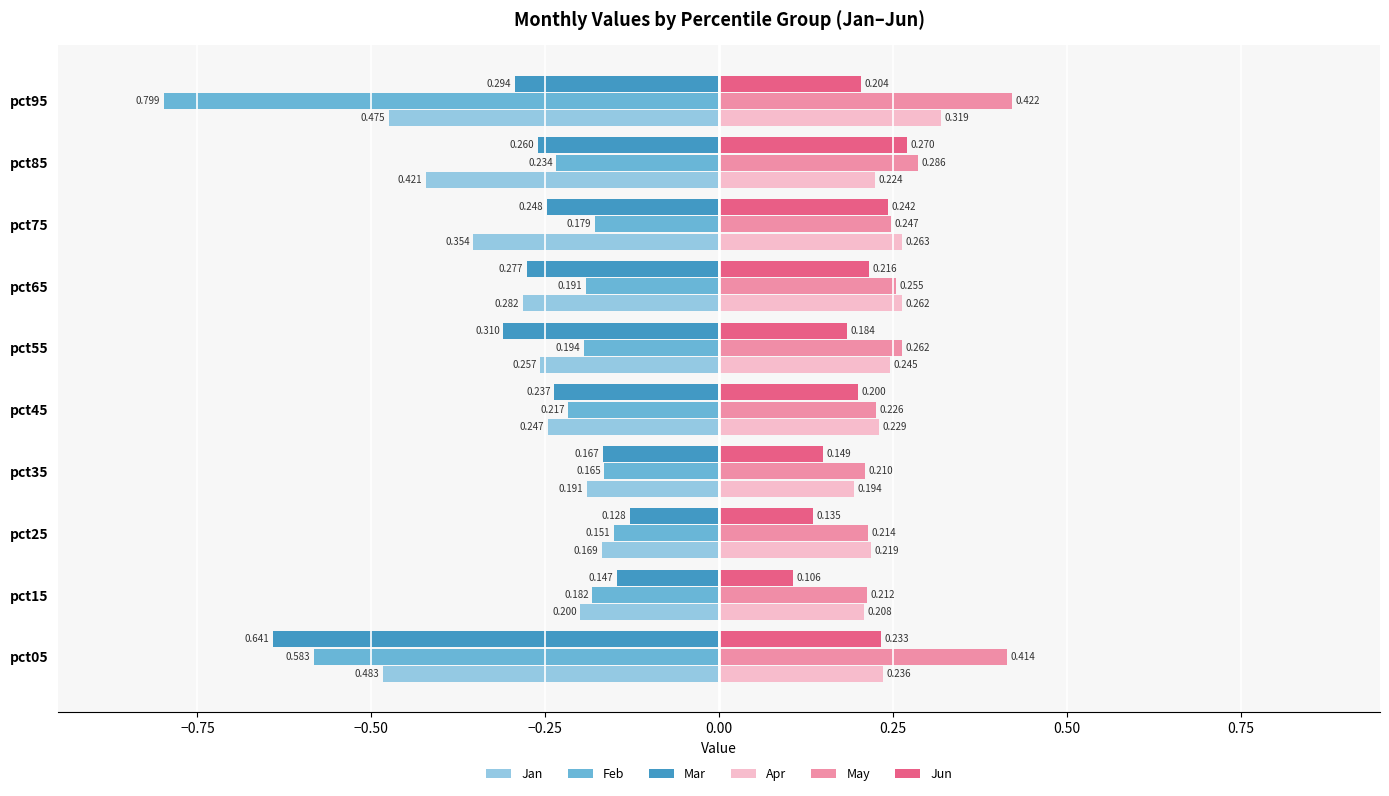

How many distinct data groups are displayed?

6